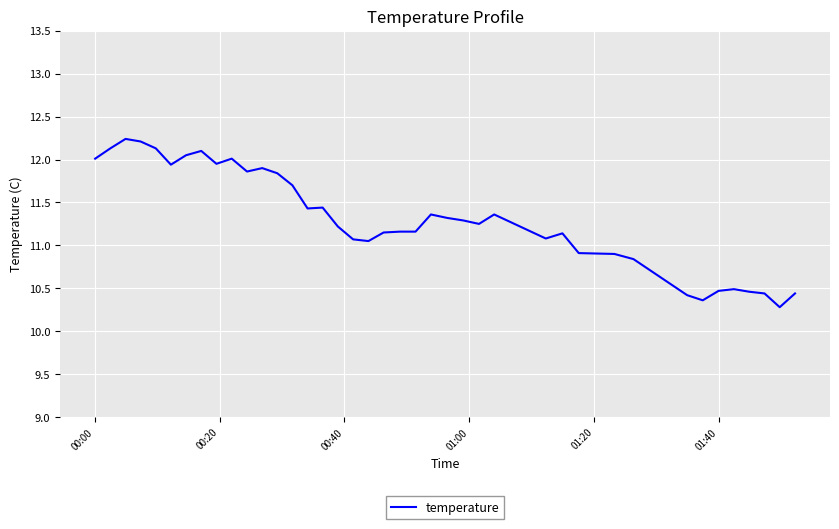

What is the smallest value displayed?

10.3